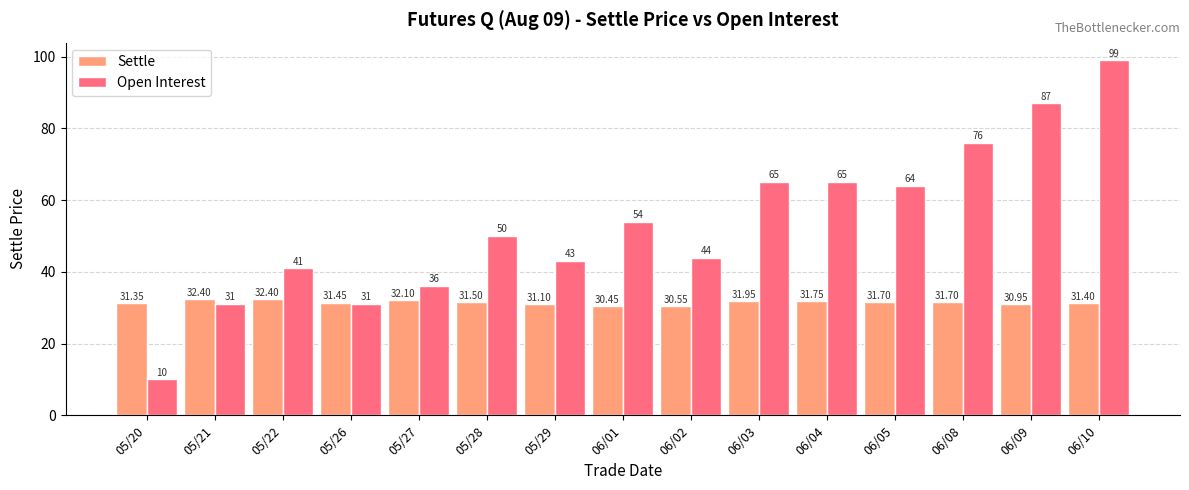

What is the difference between the maximum and minimum values in the Open Interest series?

89.0